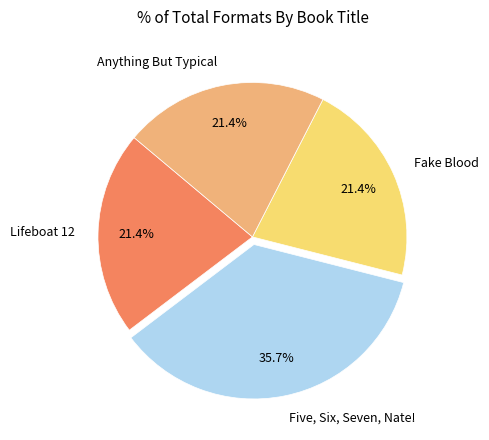

To the nearest percent, what is the combined percentage of Anything But Typical and Fake Blood?

43%